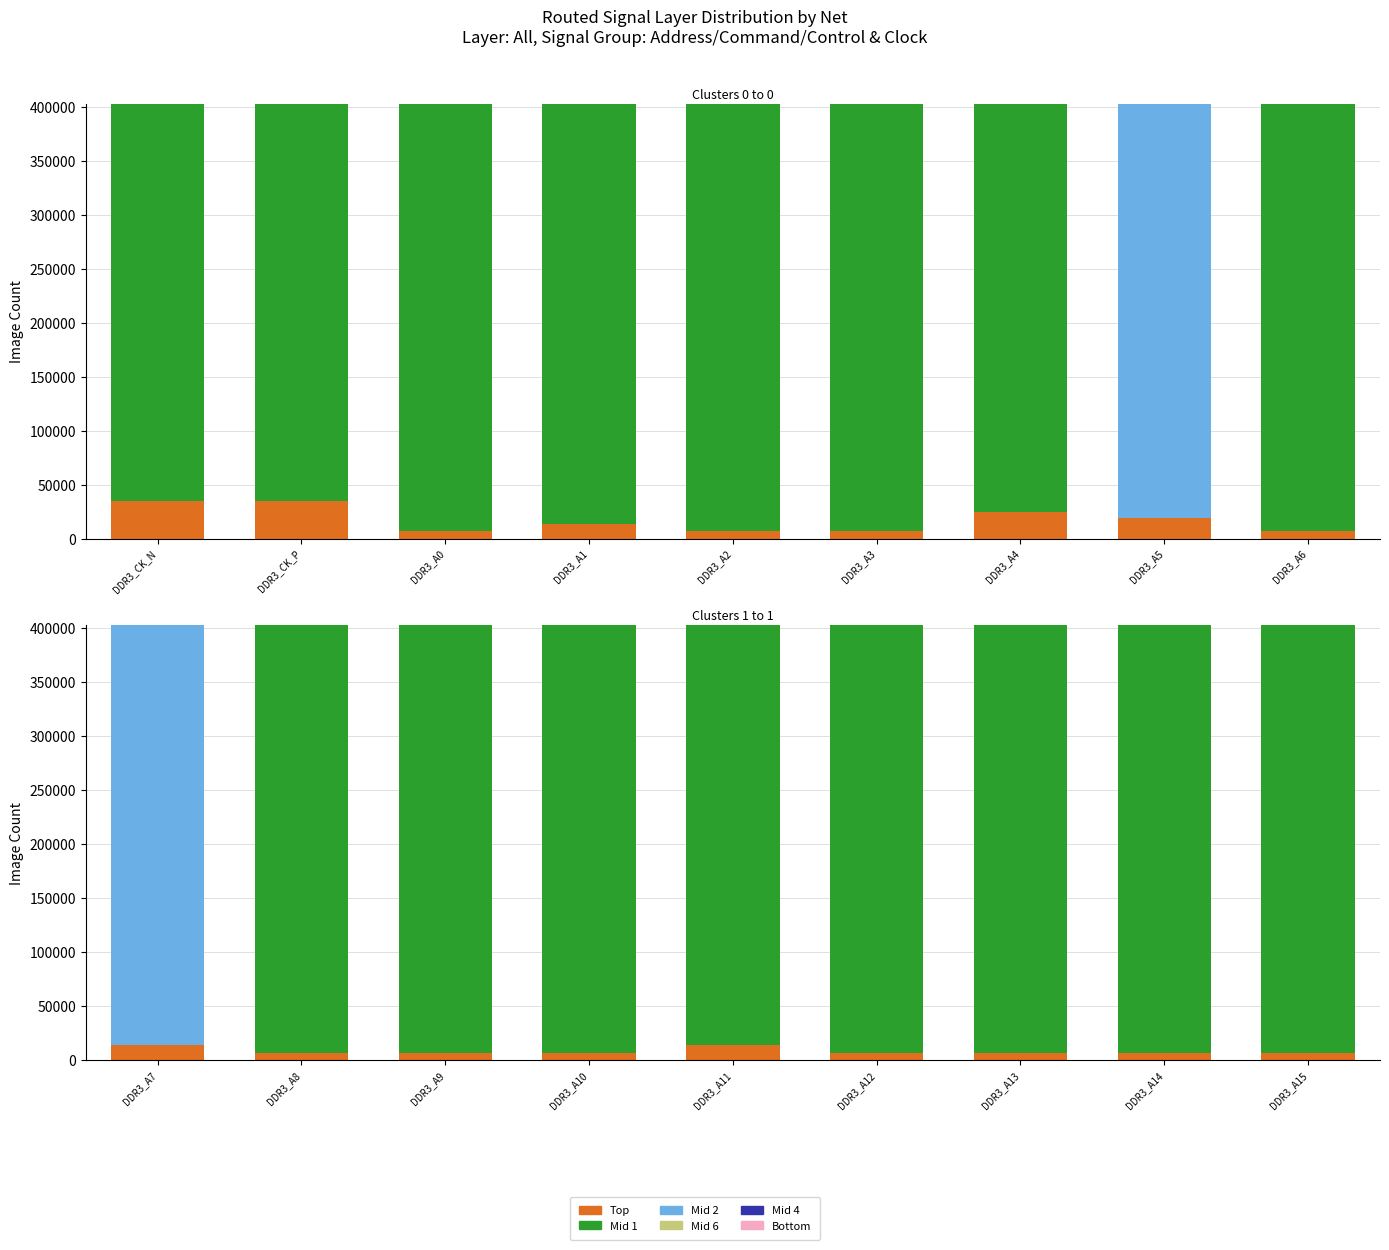

What is the maximum value for Mid 2?

388558.0